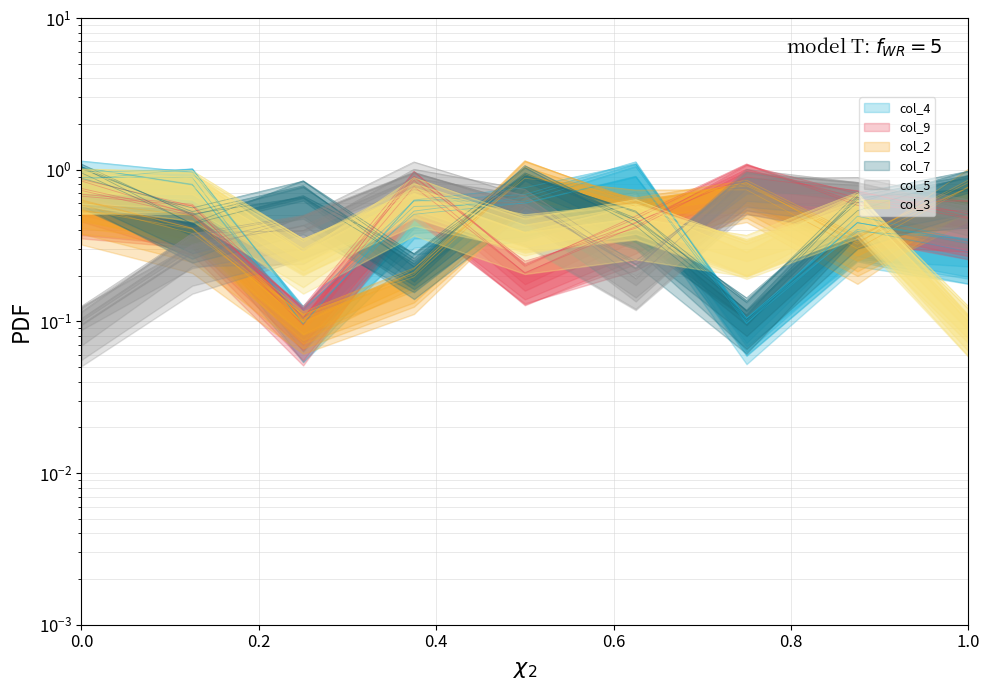

How many intersections are there between col_9 and col_4?

3